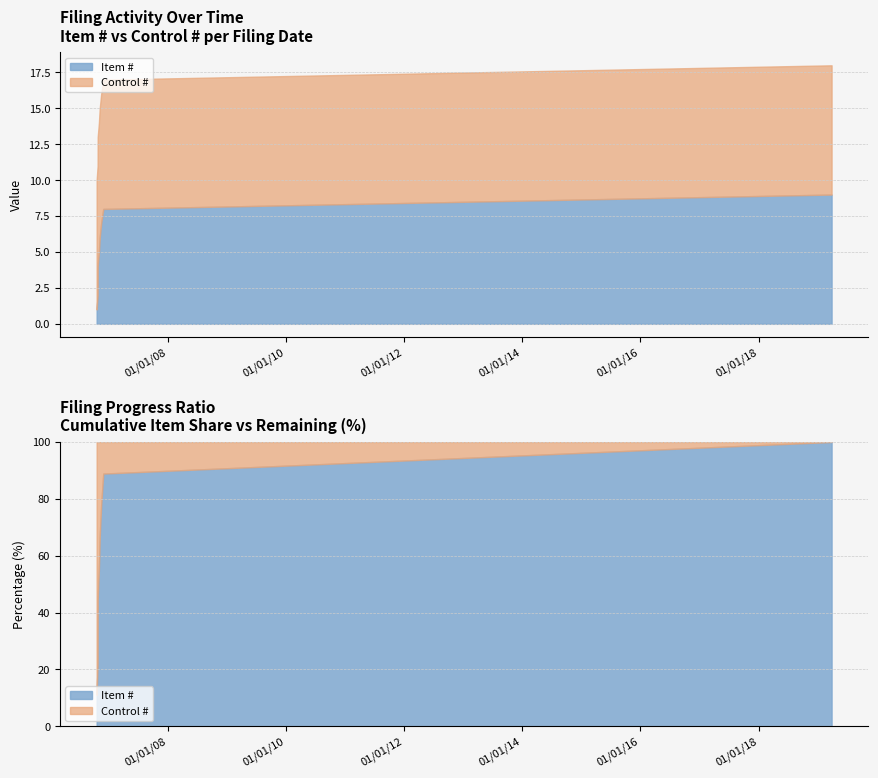

What is the smallest value displayed?

1